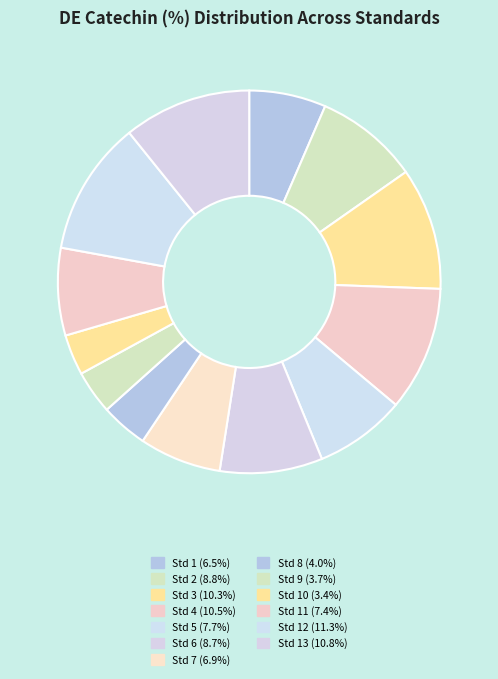

To the nearest percent, what is the difference between the largest and smallest slice percentages?

8%